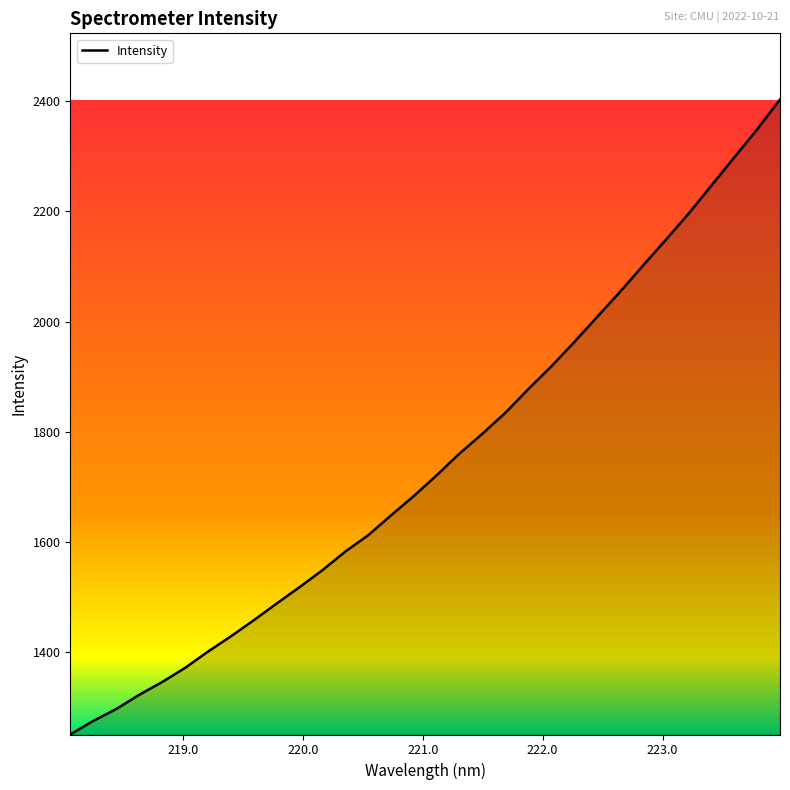

What is the difference between the maximum and minimum values?

1152.6